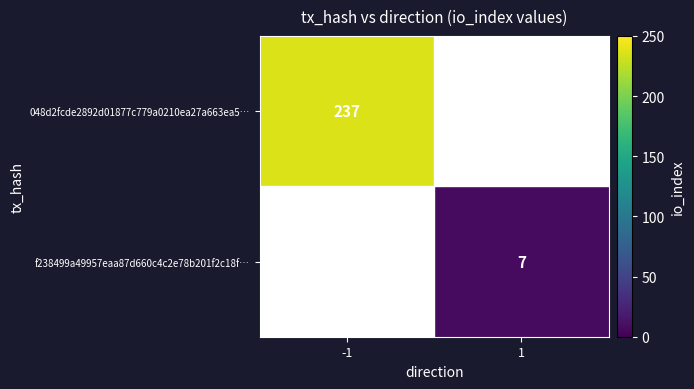

True or false: f238499a49957eaa87d660c4c2e78b201f2c18f… has a value of 10 at 1.

False